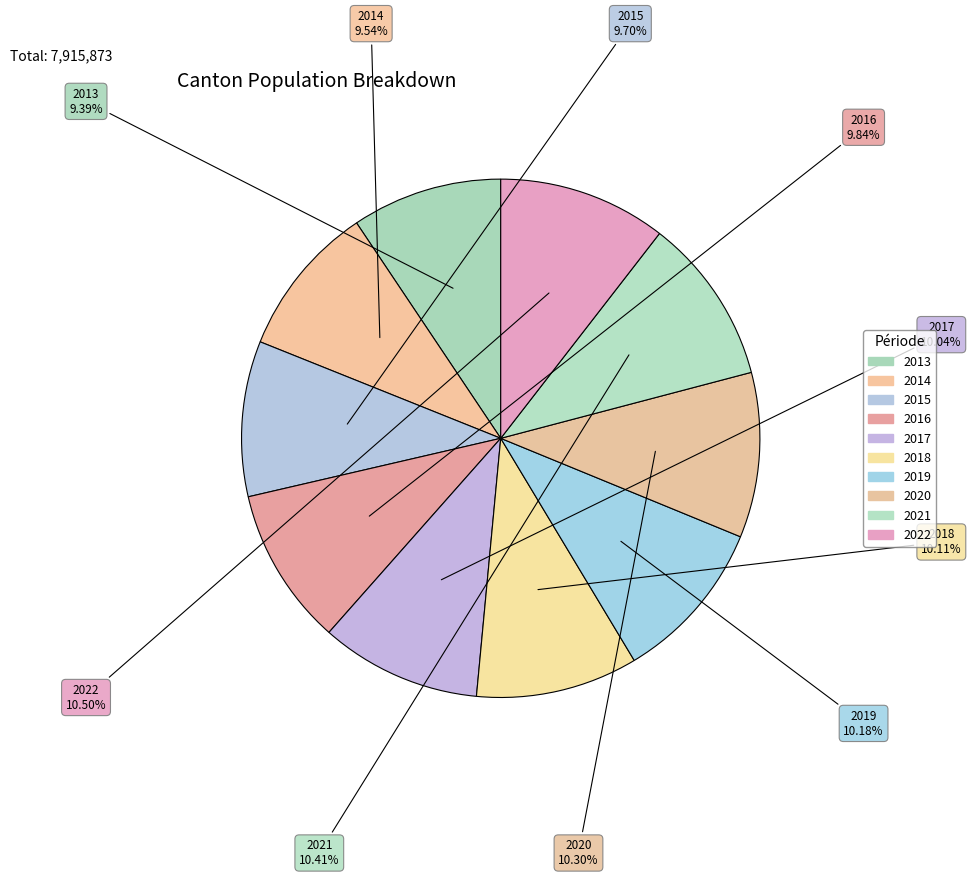

How much of the chart is everything except 2022?

89.5%